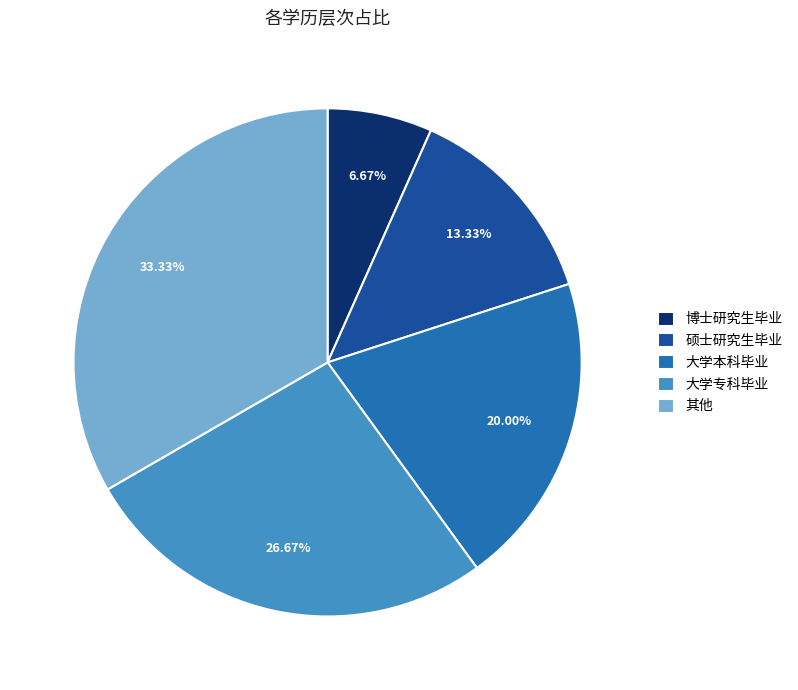

Which has a higher value, 硕士研究生毕业 or 博士研究生毕业?

硕士研究生毕业